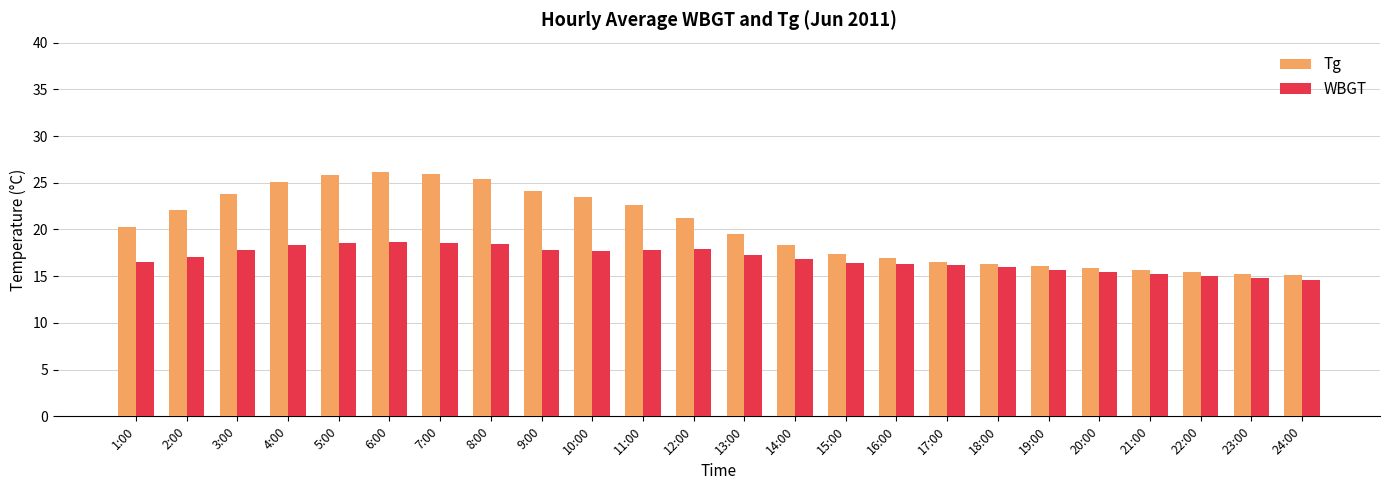

What is the difference between the second highest and second lowest values in the WBGT series?

3.8